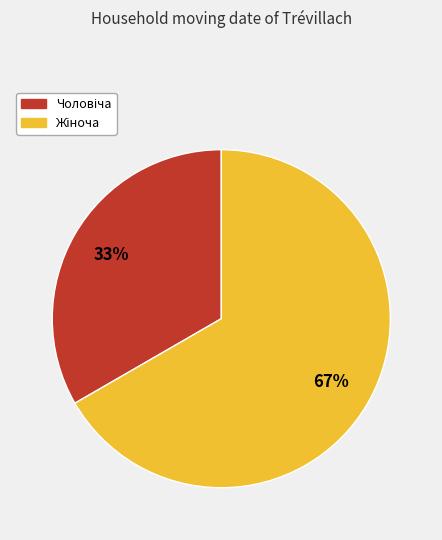

How many segments does this pie chart have?

2